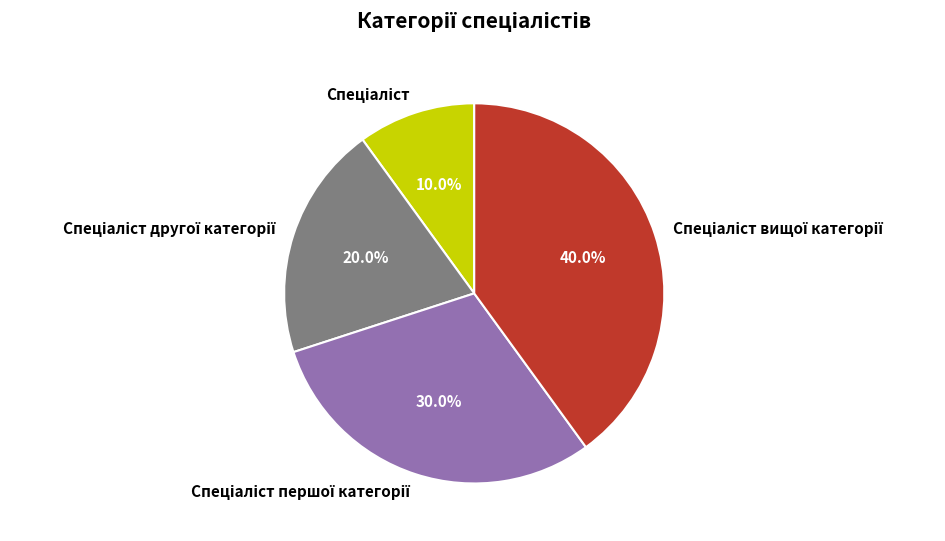

Is there a majority slice in this chart?

No